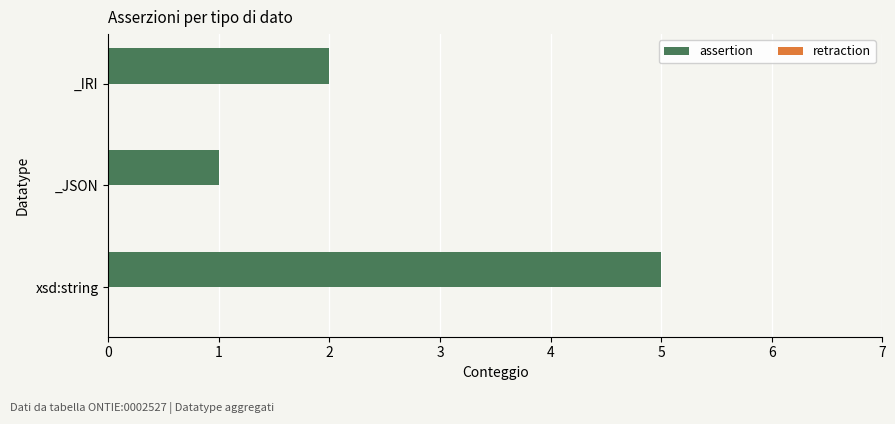

Are the bars horizontal?

Yes